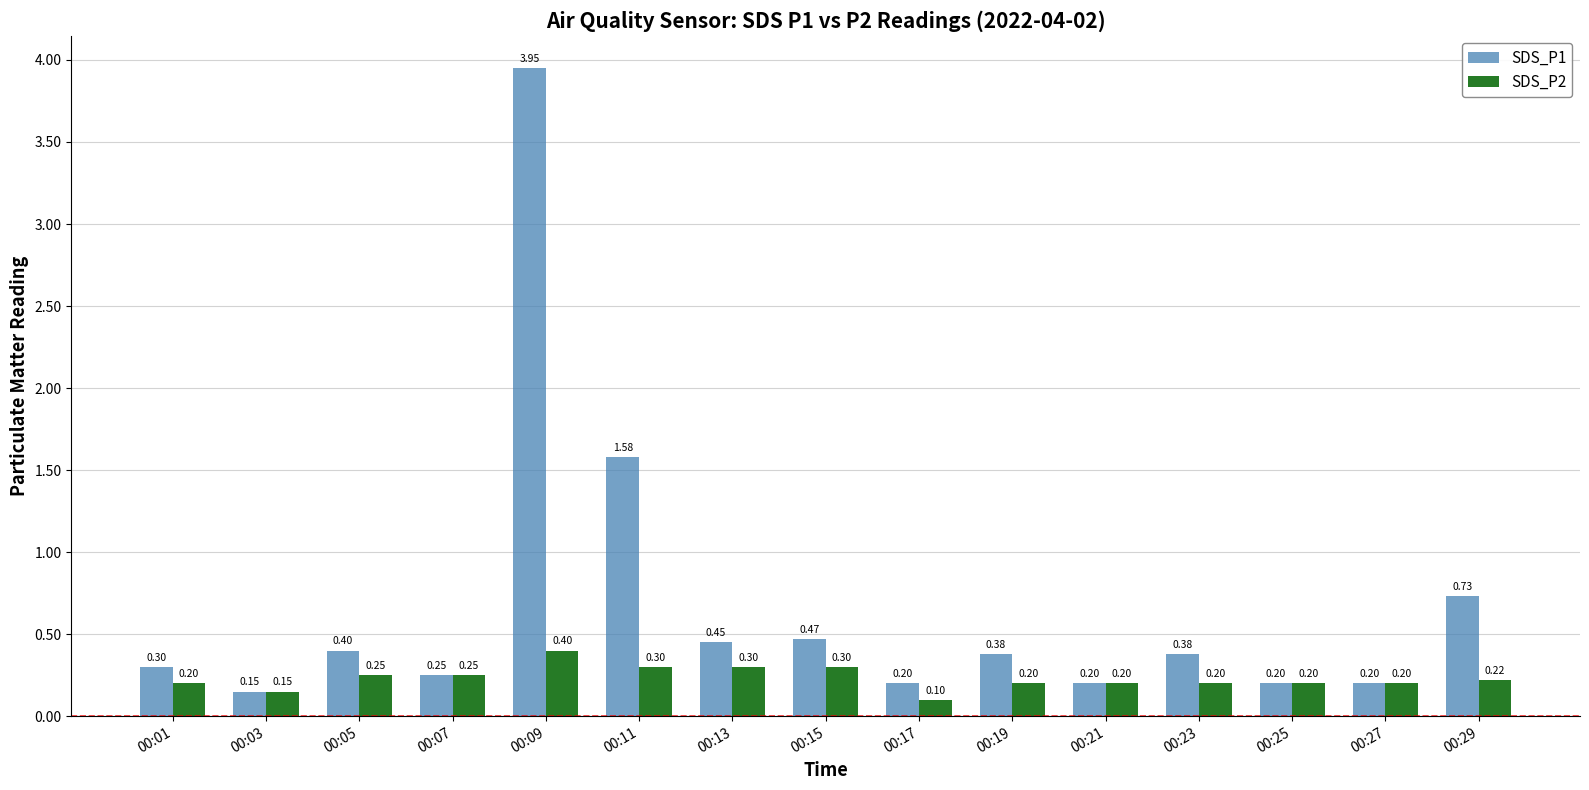

What are all the series names shown in the legend?

SDS_P1, SDS_P2